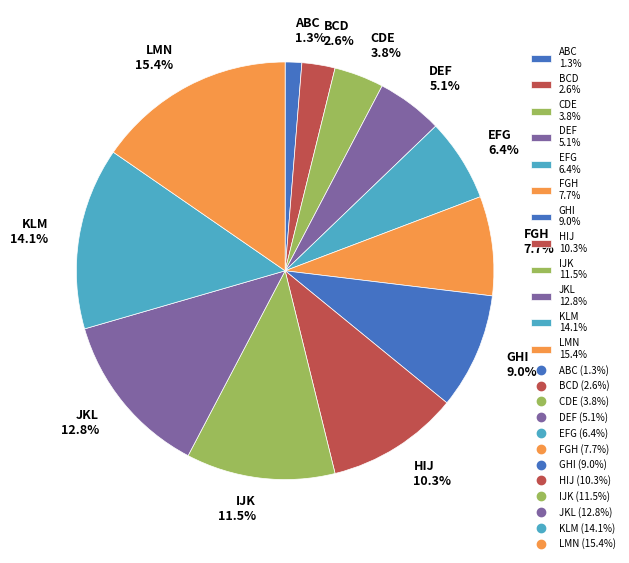

True or false: HIJ accounts for 21% of the total.

False